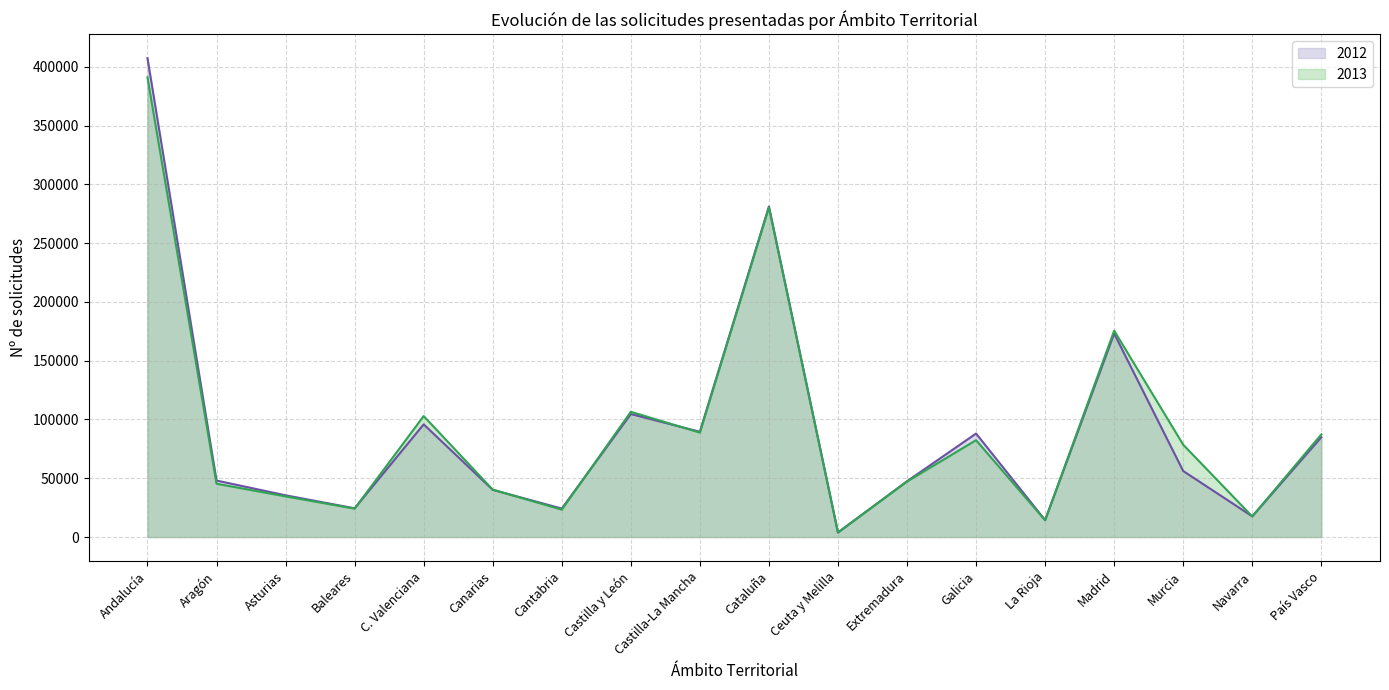

What is the minimum value for 2012?

3877